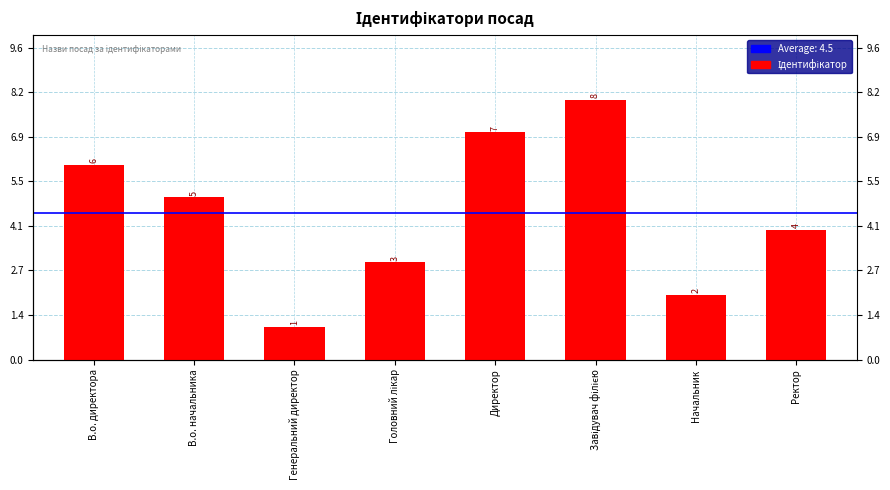

What is the value of the 2nd bar from the left?

5